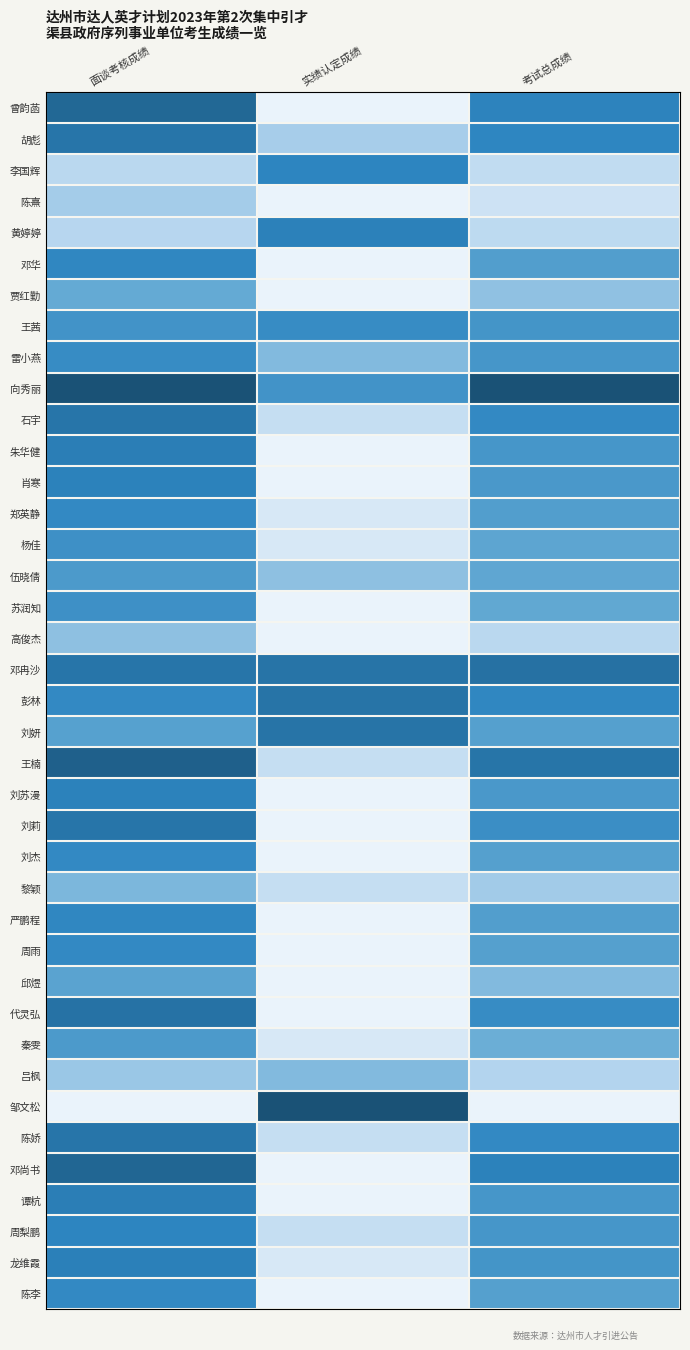

Which has a higher value, 实绩认定成绩 or 面谈考核成绩?

面谈考核成绩